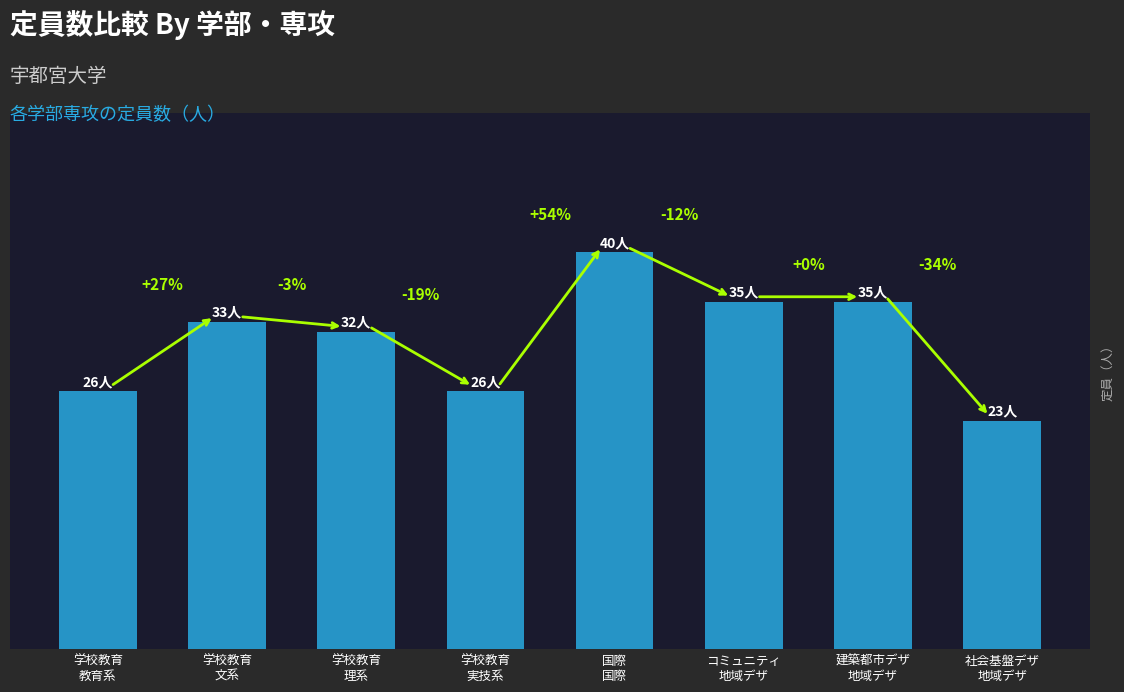

What is the sum of the values at 国際
国際 and 学校教育
実技系?

66